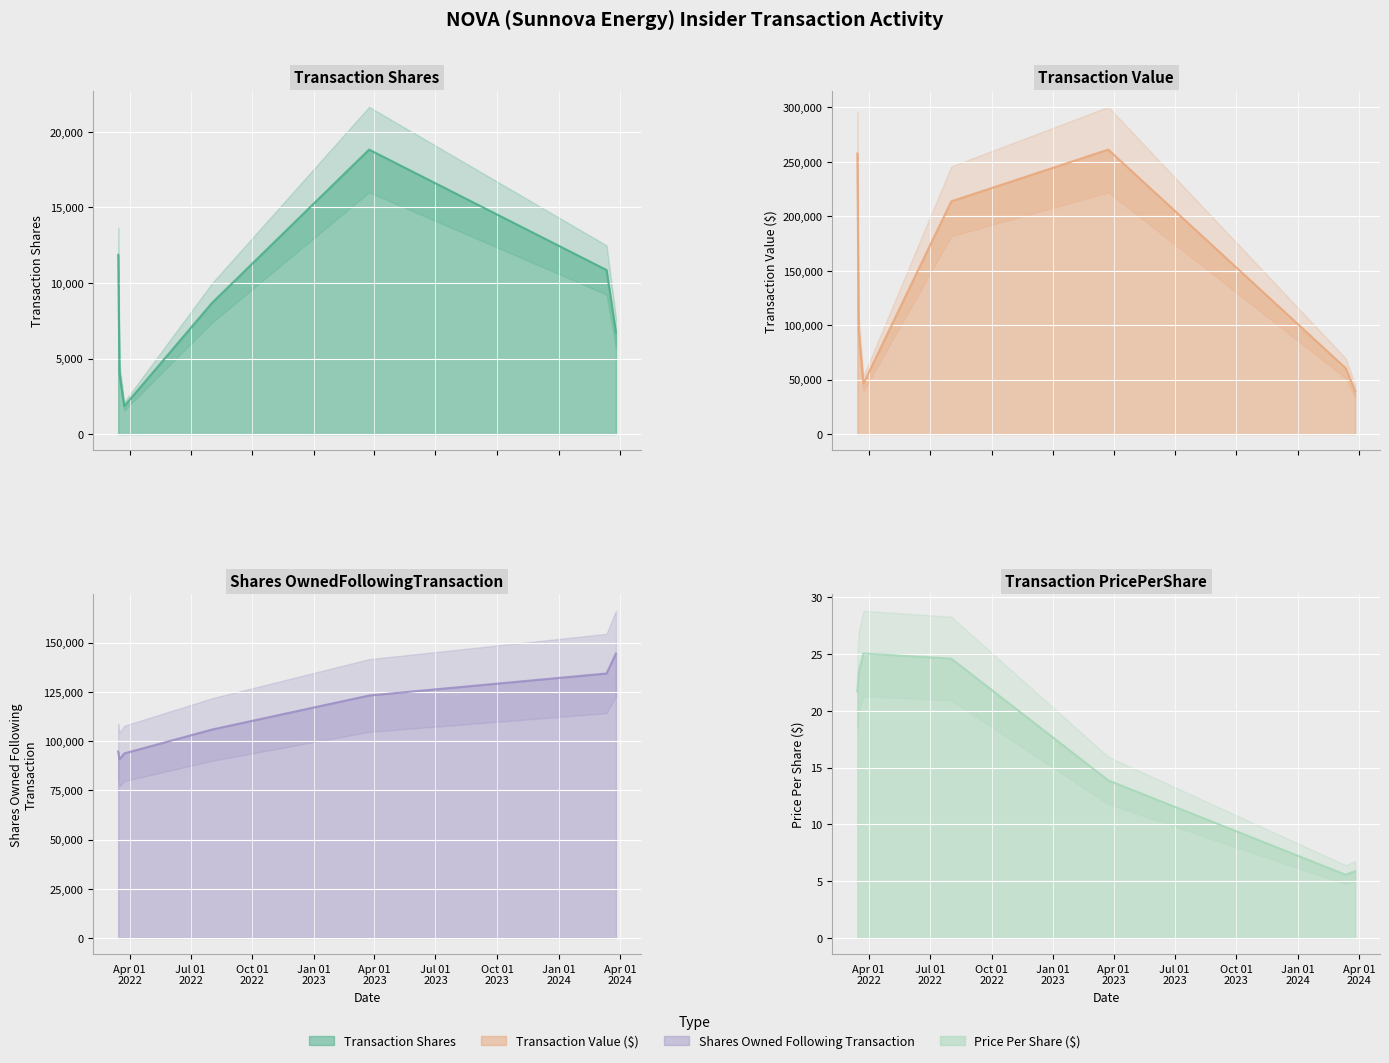

Is the value of sharesOwnedFollowingTransaction at 2024-03-26 greater than the value of transactionValue at 2022-03-15?

No